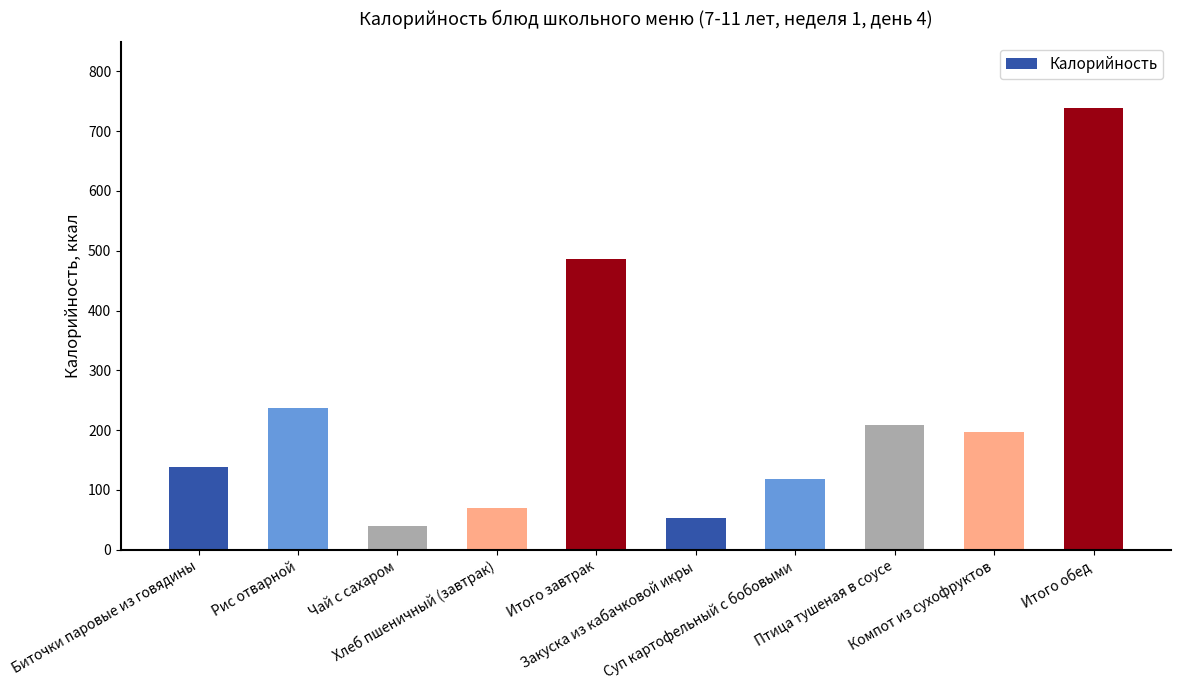

Reading left to right, extract all data points from this chart.

Биточки паровые из говядины=137.8	Рис отварной=237.7	Чай с сахаром=40.0	Хлеб пшеничный (завтрак)=70.1	Итого завтрак=485.6	Закуска из кабачковой икры=53.0	Суп картофельный с бобовыми=118.6	Птица тушеная в соусе=208.0	Компот из сухофруктов=196.4	Итого обед=738.5